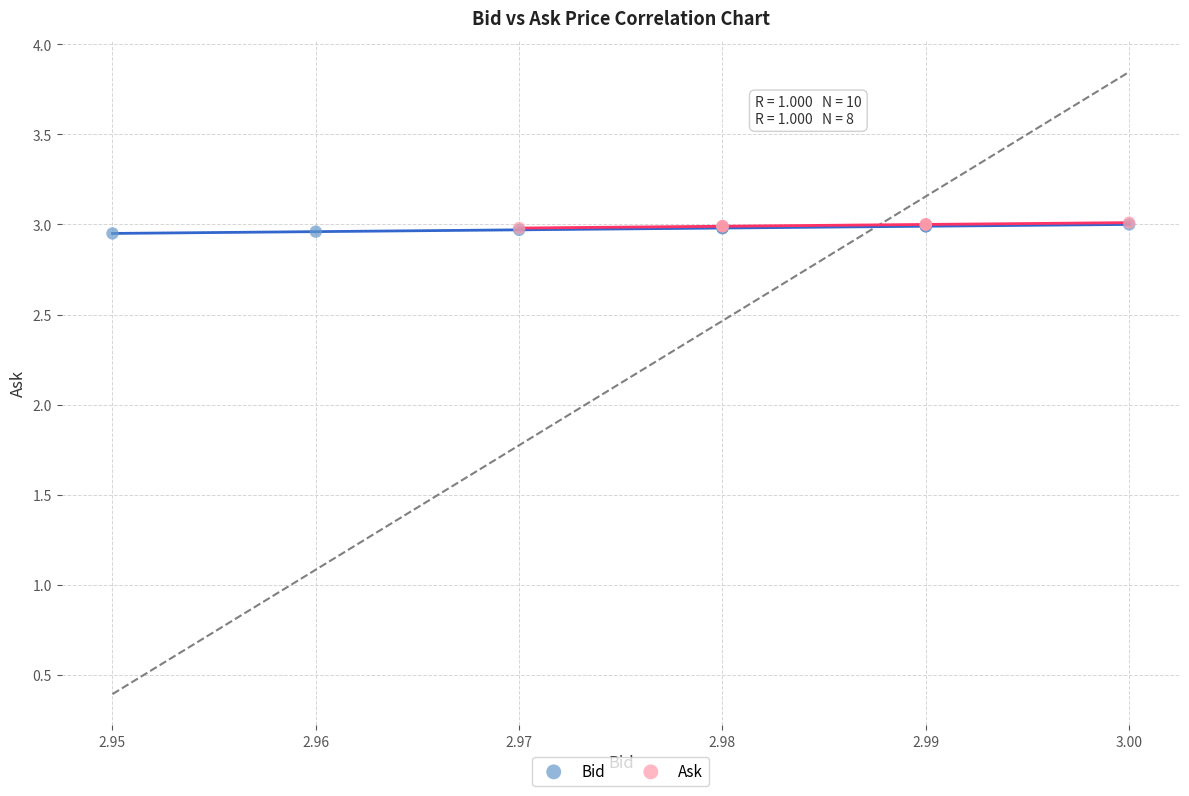

Which series has the largest Y range (max minus min)?

Bid